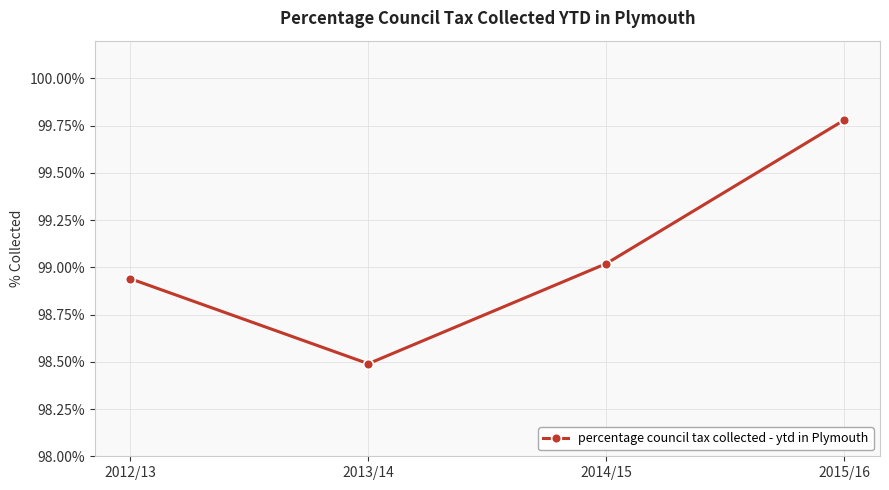

Which category has the lowest value across all series?

2013/14